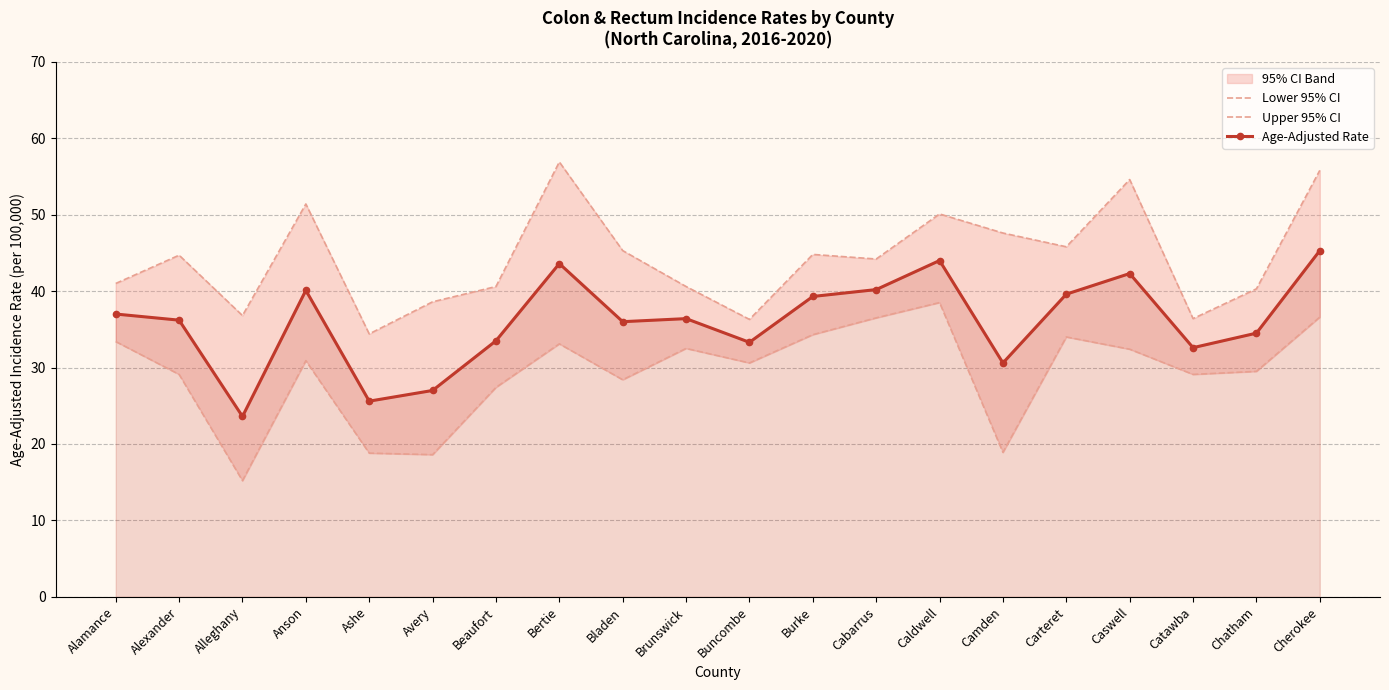

Is it true that Age-Adjusted Rate equals 36.0 at Bladen?

True